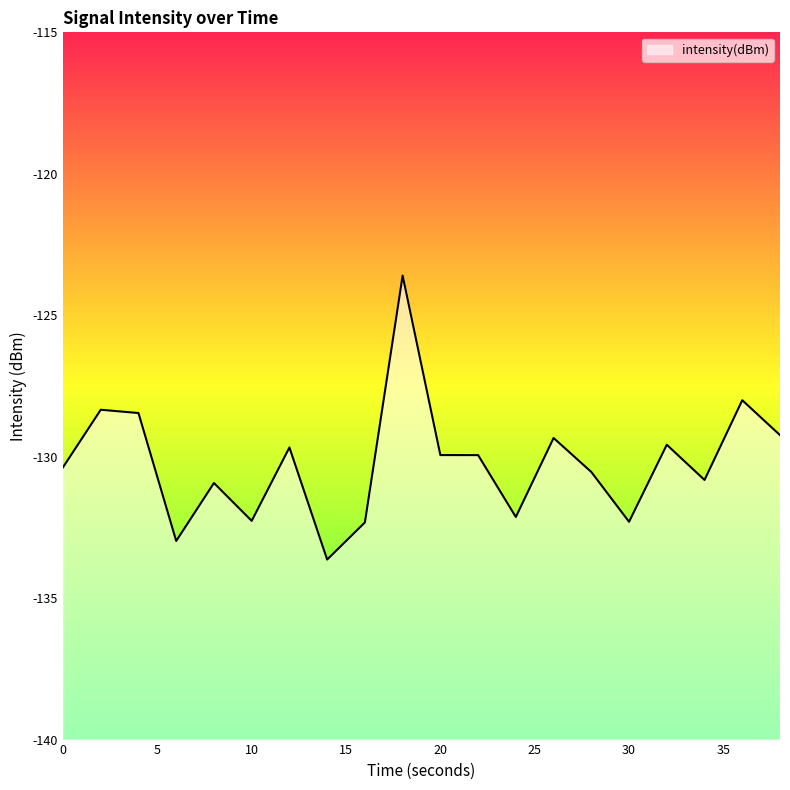

What is the highest value of the intensity(dBm) series?

-123.6